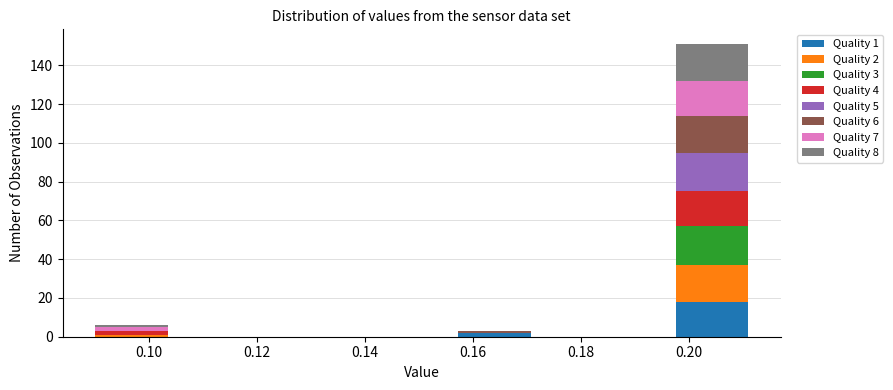

Which range on the x-axis has the tallest stacked bar (by total height)?

0.198 to 0.212